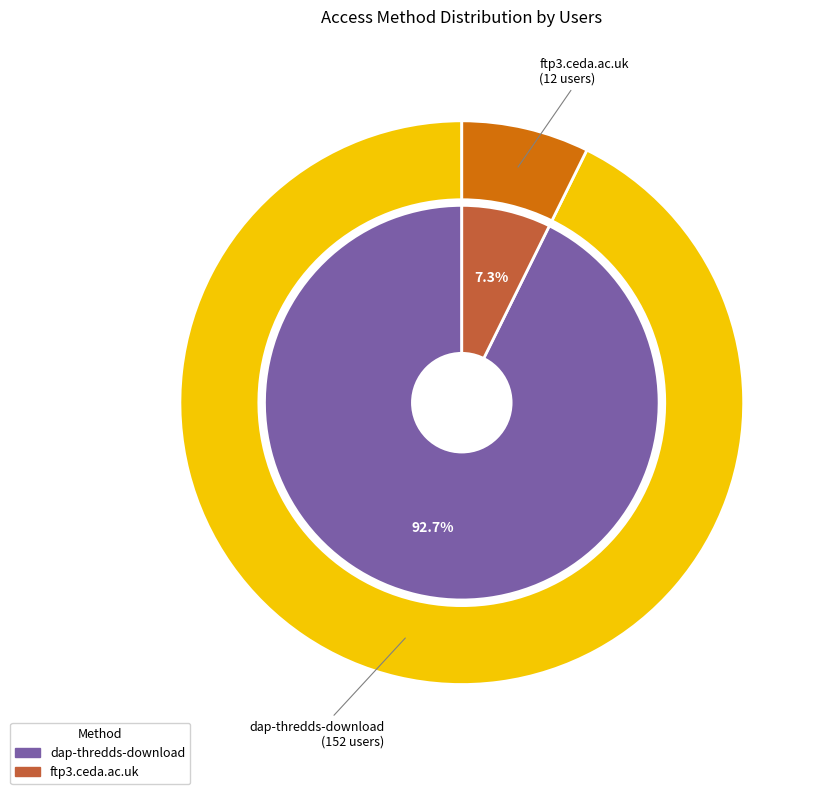

What is the ratio of the value at dap-thredds-download to the value at ftp3.ceda.ac.uk?

12.7